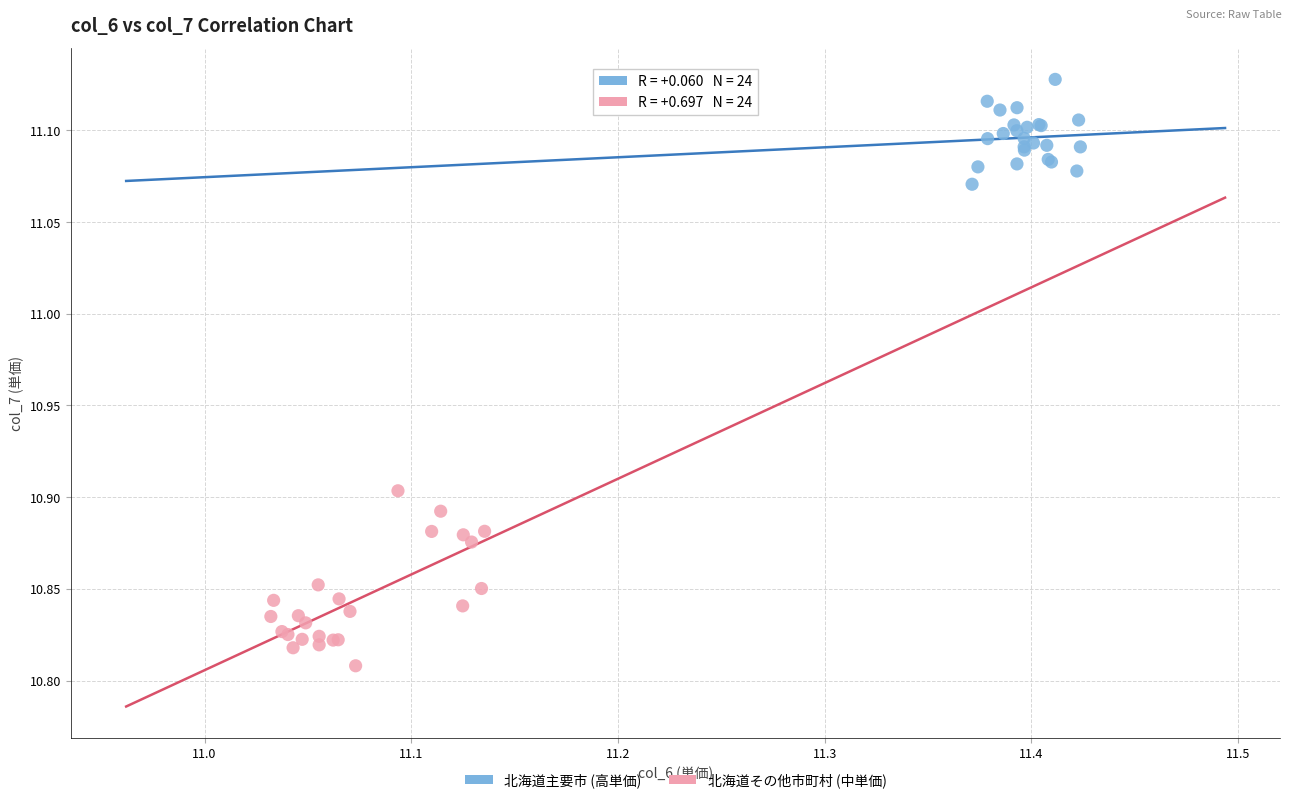

Which series contains the lowest Y value?

北海道その他市町村 (中単価)